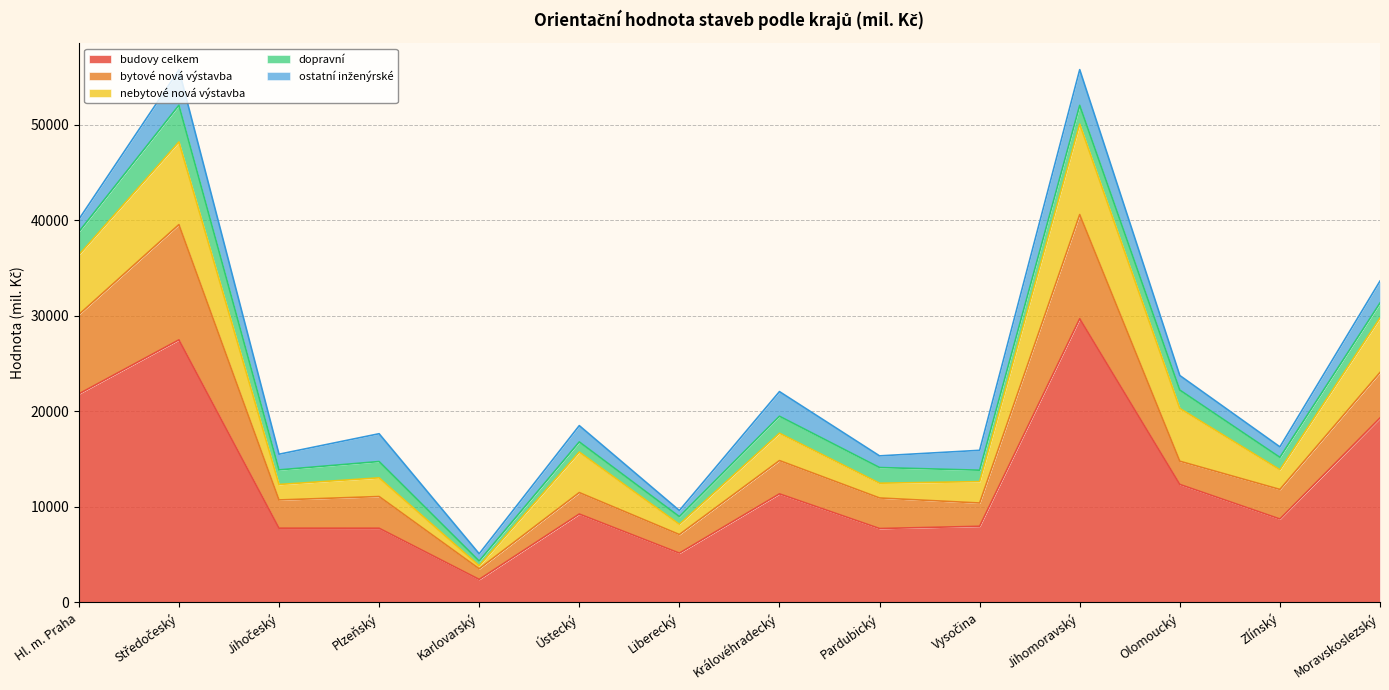

Reading right to left, transcribe all the data shown in this chart.

budovy celkem: Moravskoslezský=19314	Zlínský=8734	Olomoucký=12354	Jihomoravský=29708	Vysočina=7972	Pardubický=7737	Královéhradecký=11366	Liberecký=5159	Ústecký=9255	Karlovarský=2407	Plzeňský=7768	Jihočeský=7773	Středočeský=27494	Hl. m. Praha=21837
bytové nová výstavba: Moravskoslezský=4763	Zlínský=3096	Olomoucký=2431	Jihomoravský=10906	Vysočina=2437	Pardubický=3199	Královéhradecký=3487	Liberecký=1948	Ústecký=2247	Karlovarský=1112	Plzeňský=3319	Jihočeský=2957	Středočeský=12071	Hl. m. Praha=8302
nebytové nová výstavba: Moravskoslezský=5705	Zlínský=2059	Olomoucký=5526	Jihomoravský=9478	Vysočina=2242	Pardubický=1546	Královéhradecký=2863	Liberecký=1073	Ústecký=4241	Karlovarský=317	Plzeňský=1957	Jihočeský=1618	Středočeský=8653	Hl. m. Praha=6257
dopravní: Moravskoslezský=1570	Zlínský=1300	Olomoucký=1923	Jihomoravský=1959	Vysočina=1195	Pardubický=1641	Královéhradecký=1778	Liberecký=803	Ústecký=1064	Karlovarský=497	Plzeňský=1708	Jihočeský=1529	Středočeský=3846	Hl. m. Praha=2407
ostatní inženýrské: Moravskoslezský=2300	Zlínský=1100	Olomoucký=1526	Jihomoravský=3739	Vysočina=2082	Pardubický=1222	Královéhradecký=2582	Liberecký=641	Ústecký=1707	Karlovarský=759	Plzeňský=2913	Jihočeský=1642	Středočeský=3695	Hl. m. Praha=1312